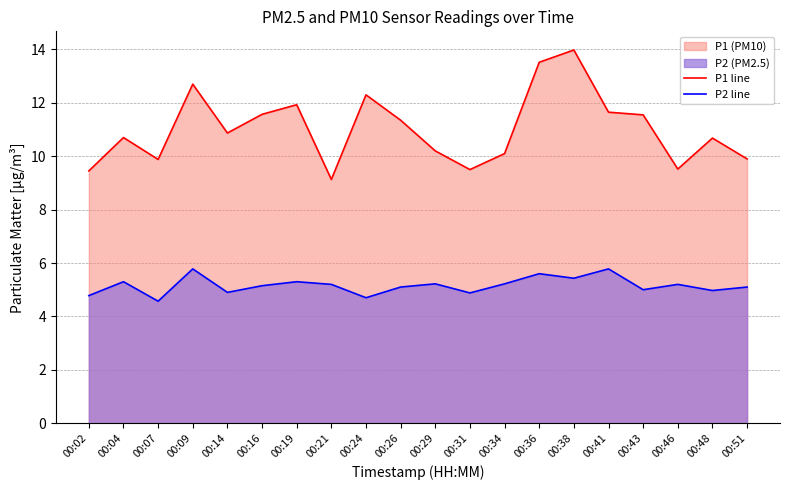

What is the maximum value for P2 line?

5.8